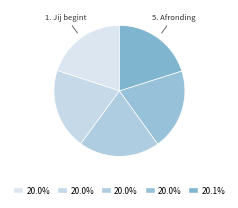

Count the number of slices in the pie.

5